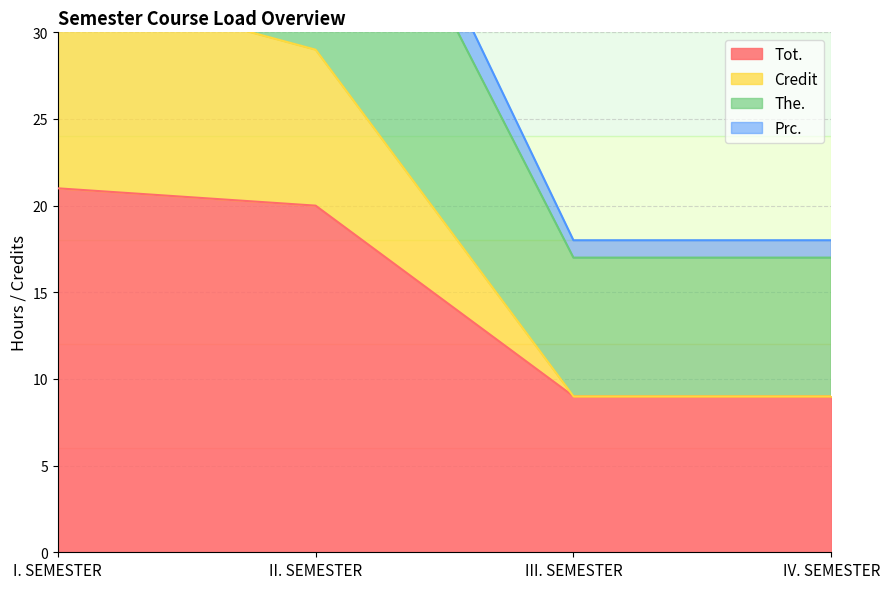

At how many categories does at least one series exceed 12?

4